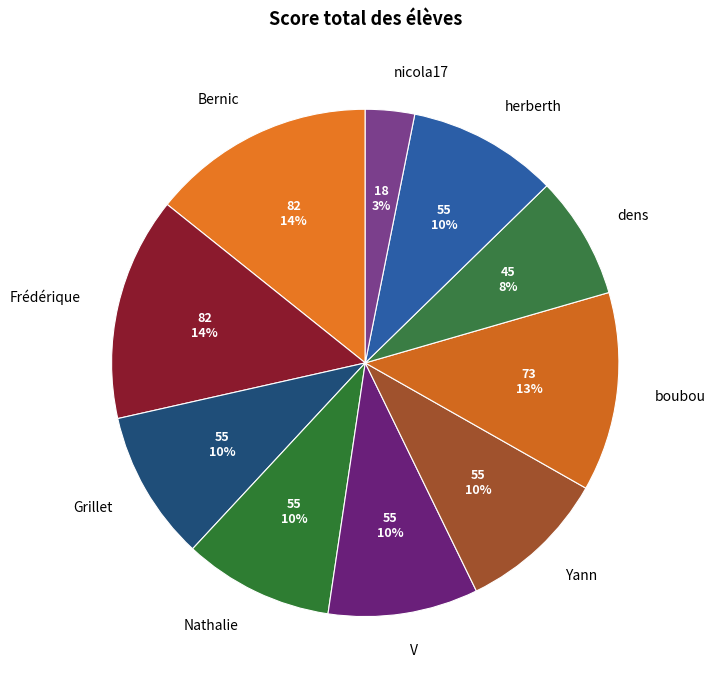

To the nearest percent, what portion does dens represent?

8%